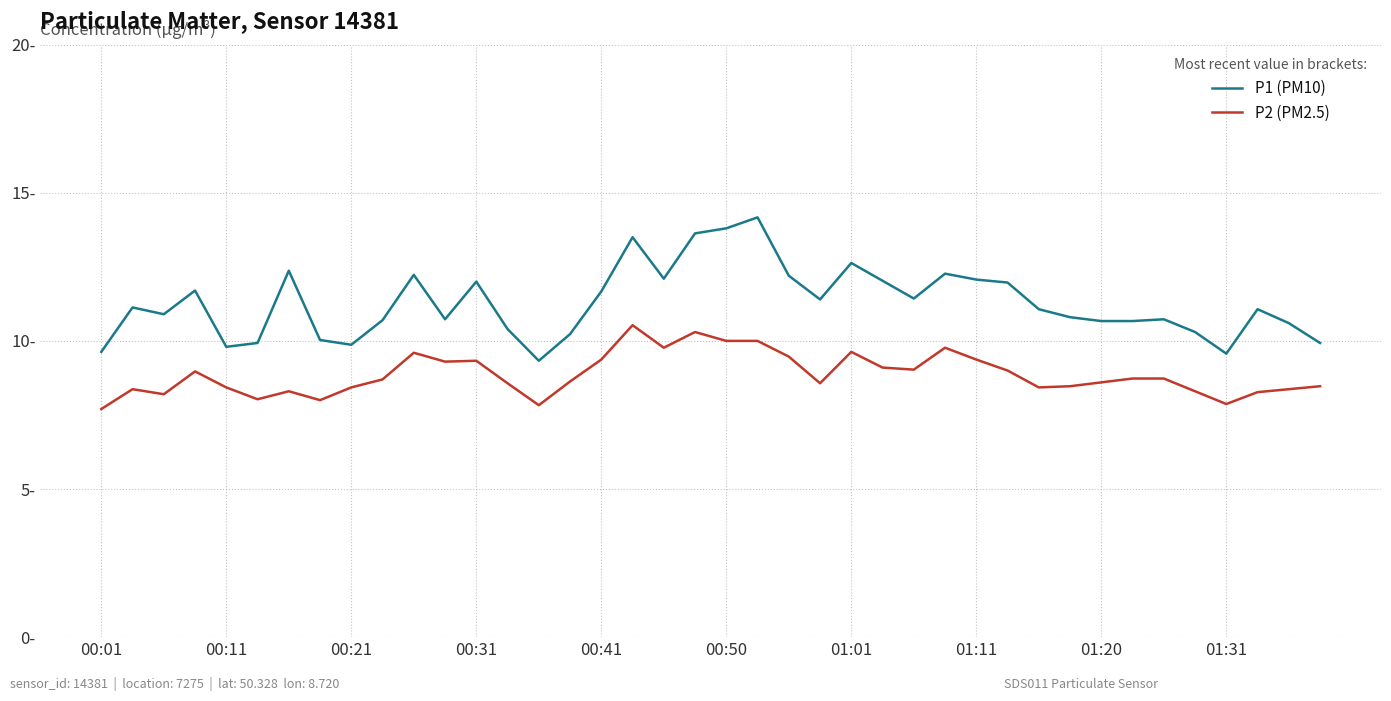

At which category does the chart reach its minimum across all series?

00:01